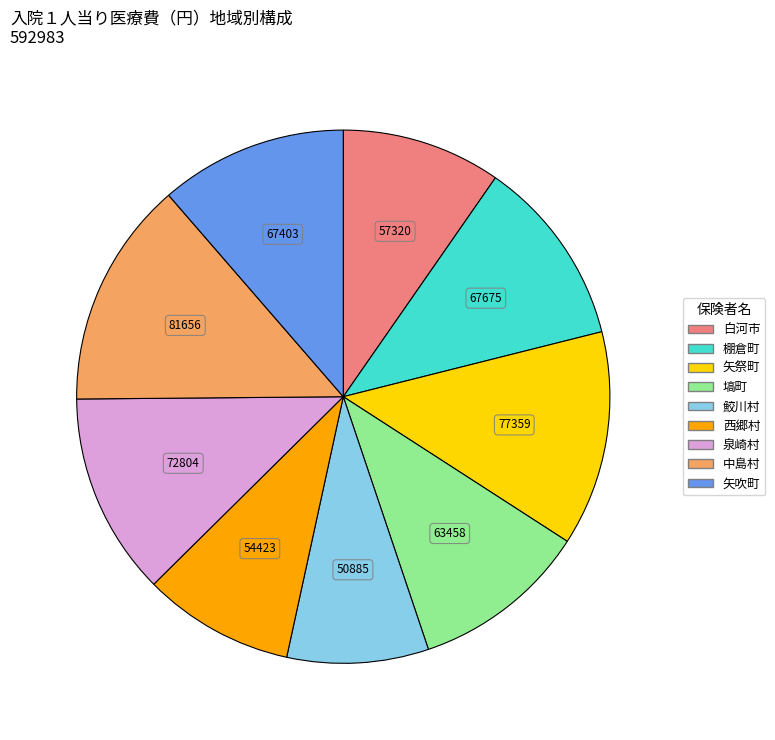

Is the sum of 中島村 and 鮫川村 greater than half?

No